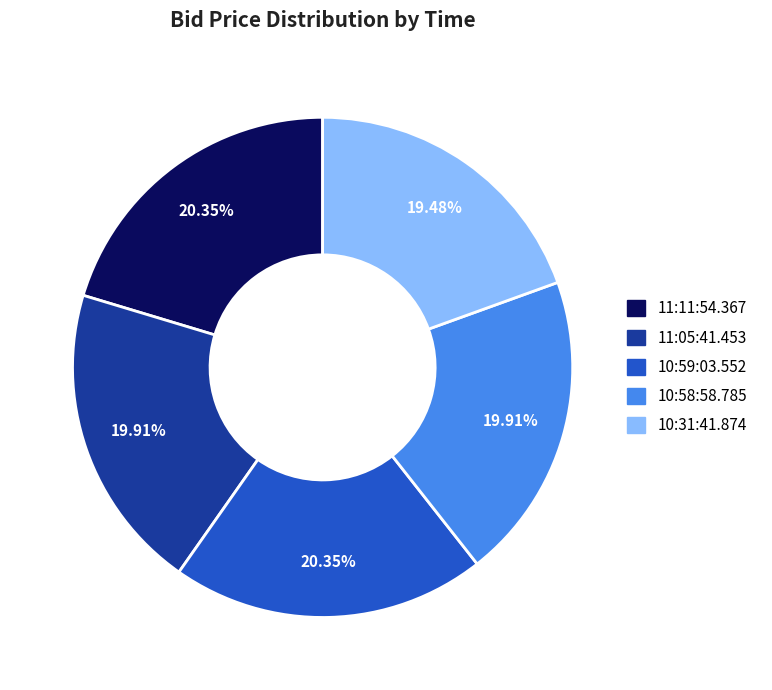

Is 10:31:41.874 the majority of the pie?

No